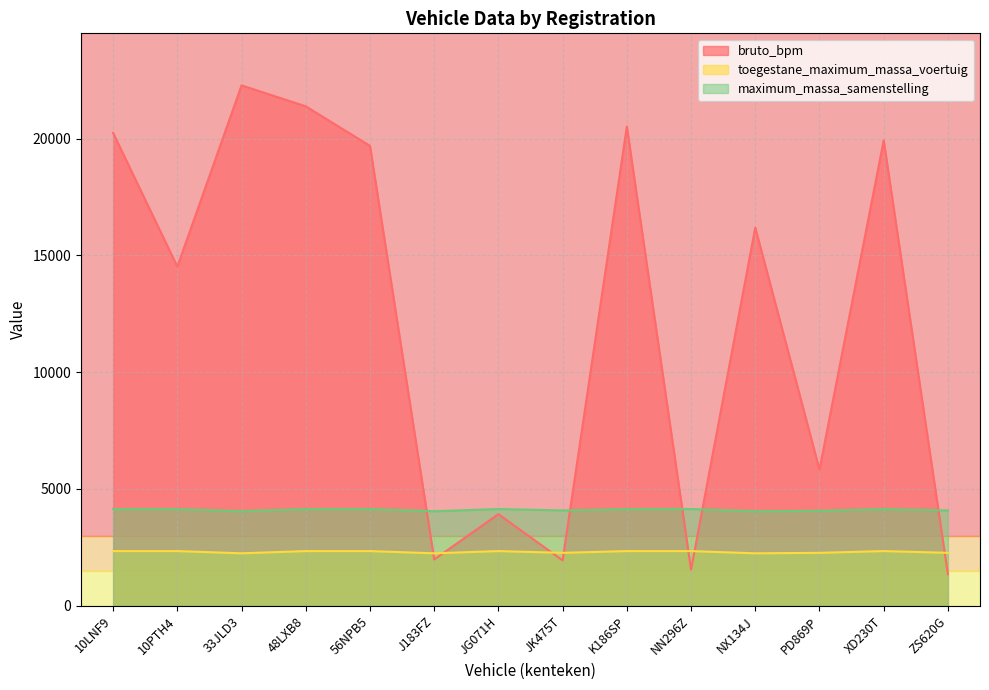

Where is the first local maximum for toegestane_maximum_massa_voertuig?

JG071H